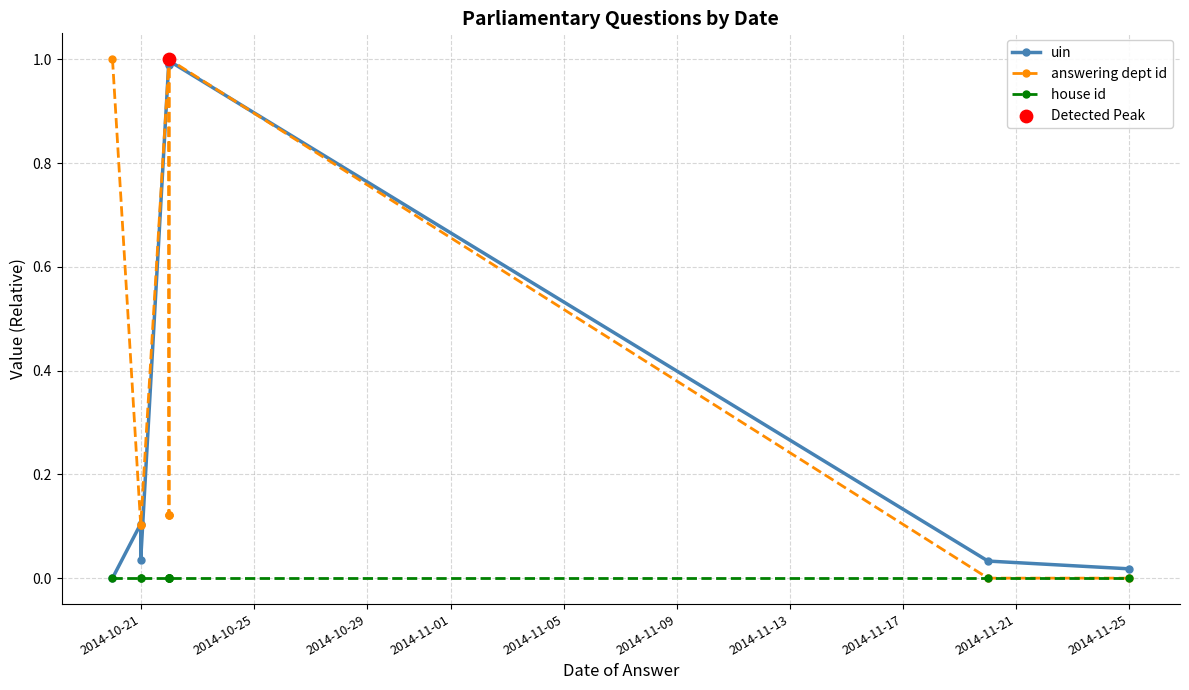

Is the value of uin at 2014-10-21 greater than the value of answering dept id at 2014-10-29?

No